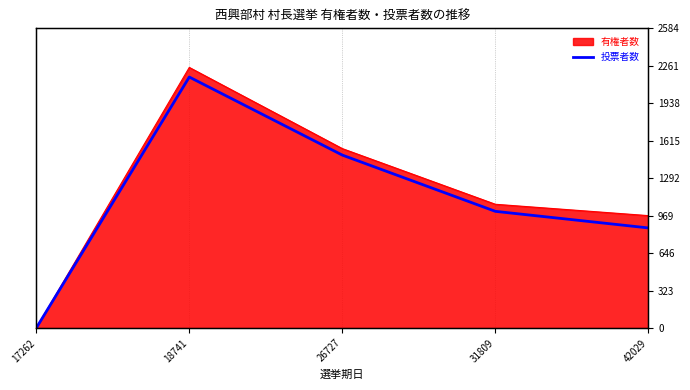

Reading left to right, list all the values displayed in this chart.

17262=0	18741=2164	26727=1491	31809=1006	42029=863